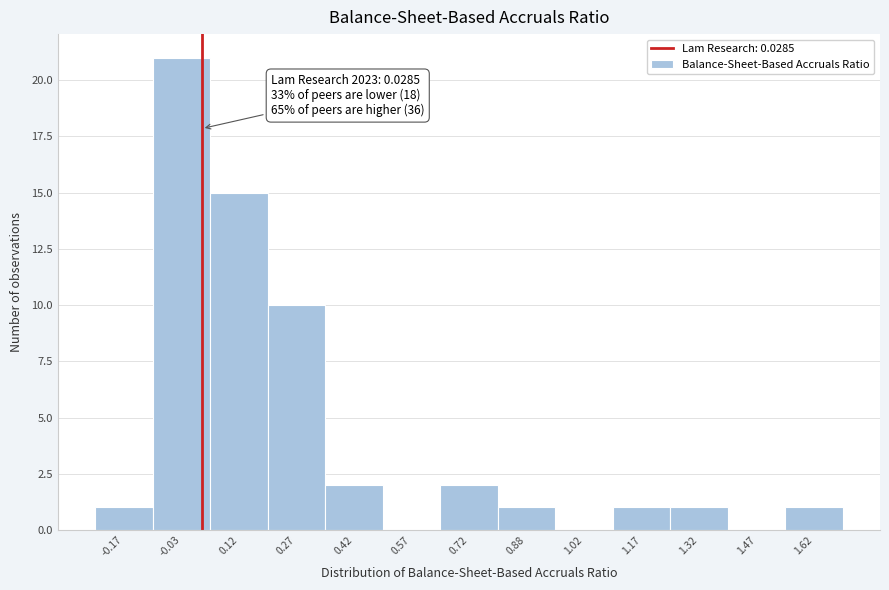

Which range on the x-axis has the tallest bar?

-0.10 to 0.05